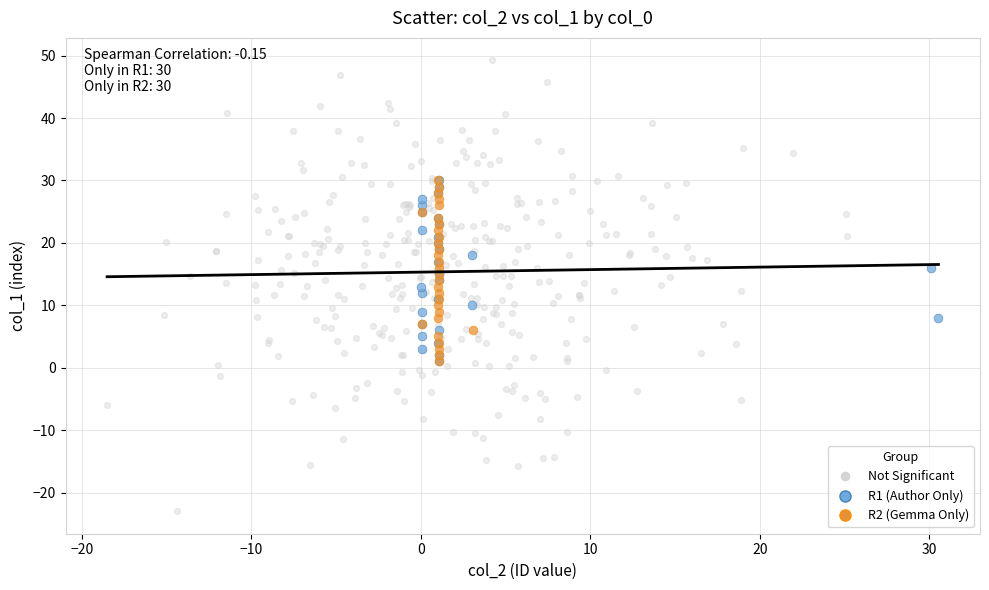

Which series has the largest Y range (max minus min)?

Not Significant